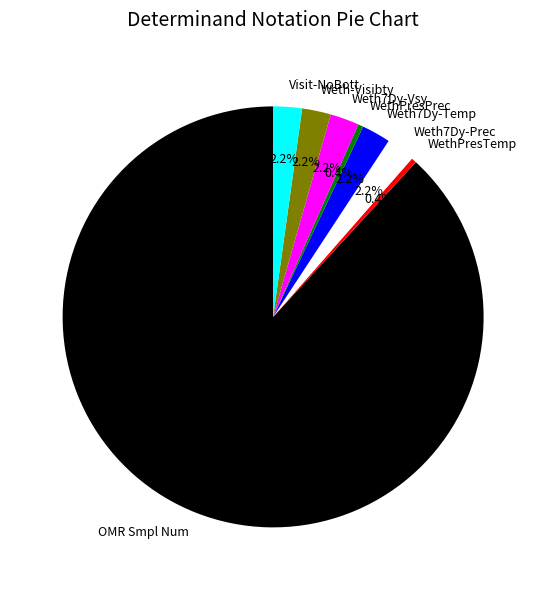

To the nearest percent, what is the average slice percentage?

12%